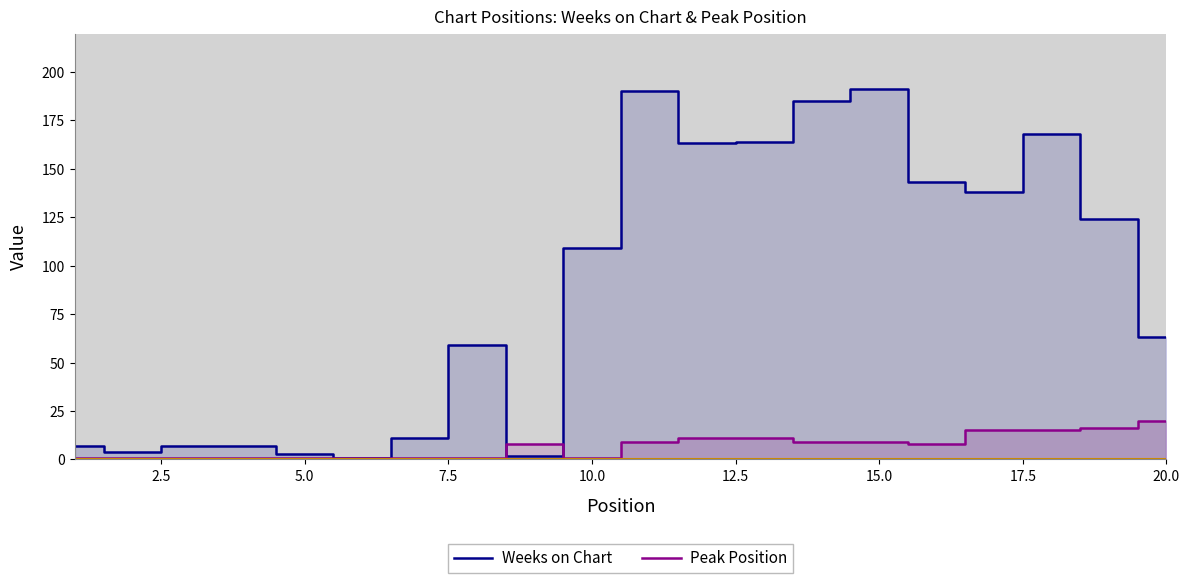

Rank the series by their maximum value, from highest to lowest.

Weeks on Chart, Peak Position